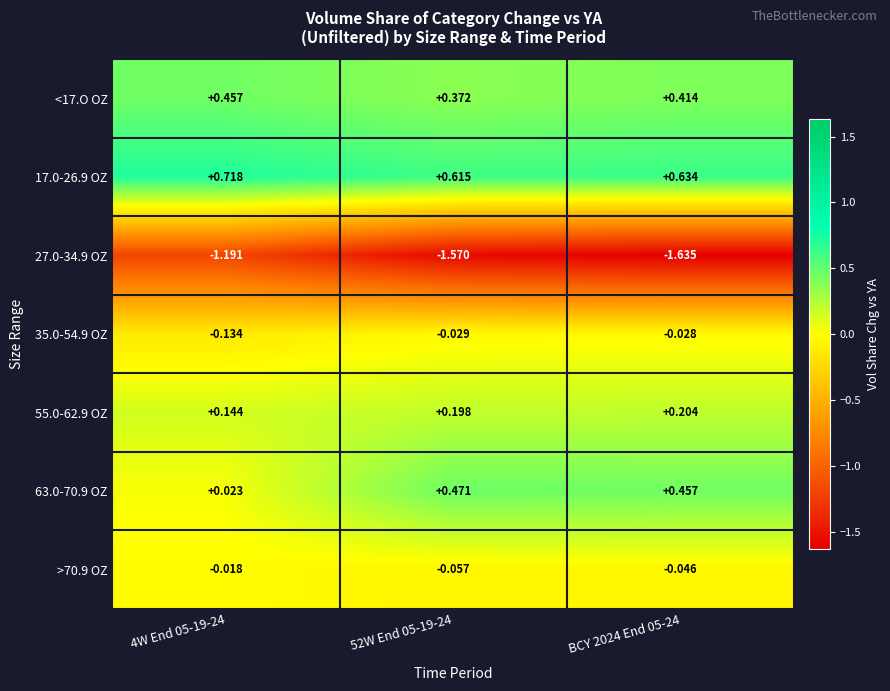

How many data points does each series have?

3